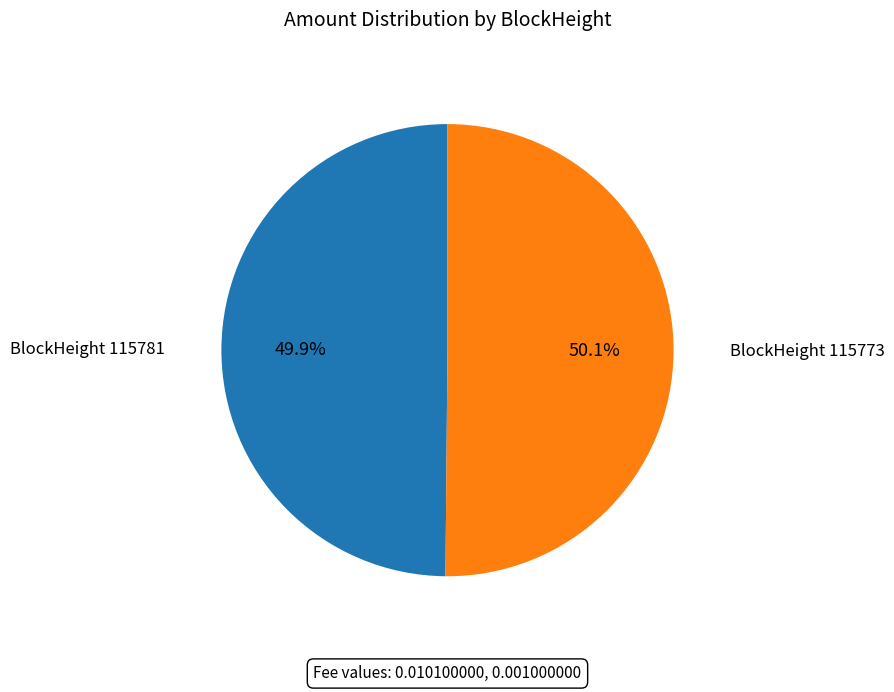

Does any single category account for the majority?

Yes